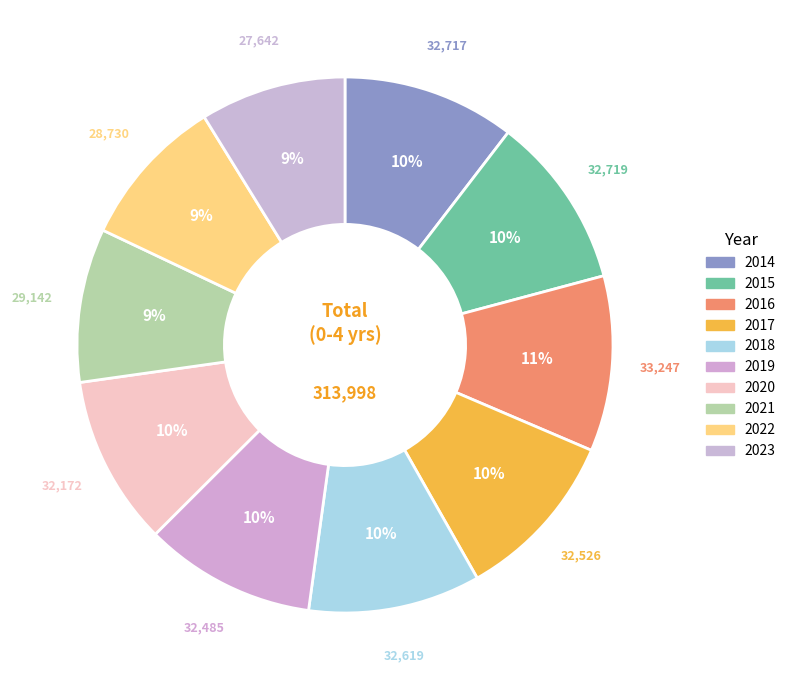

What is the smallest slice in the pie chart?

2023